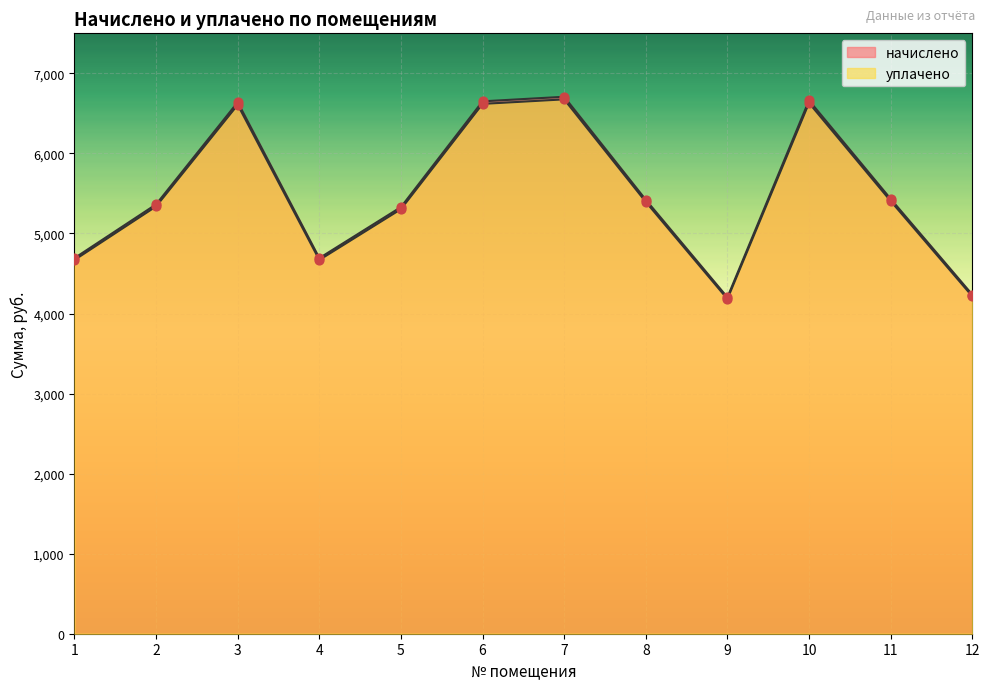

What is the total value across all series at 3?

13246.4